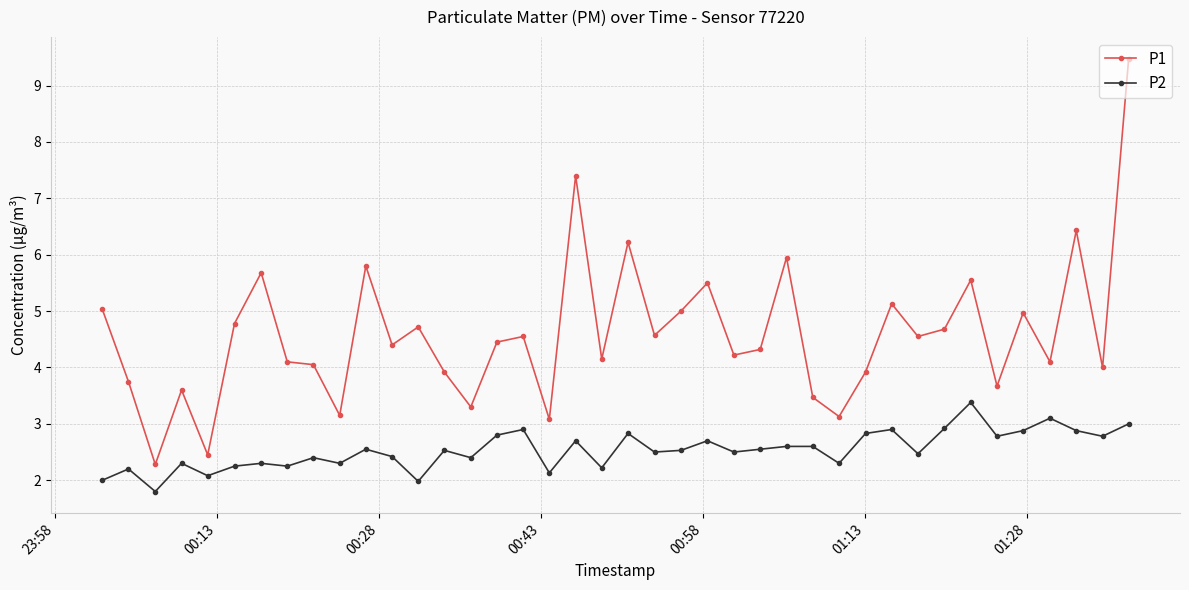

Which series has the widest spread of values?

P1